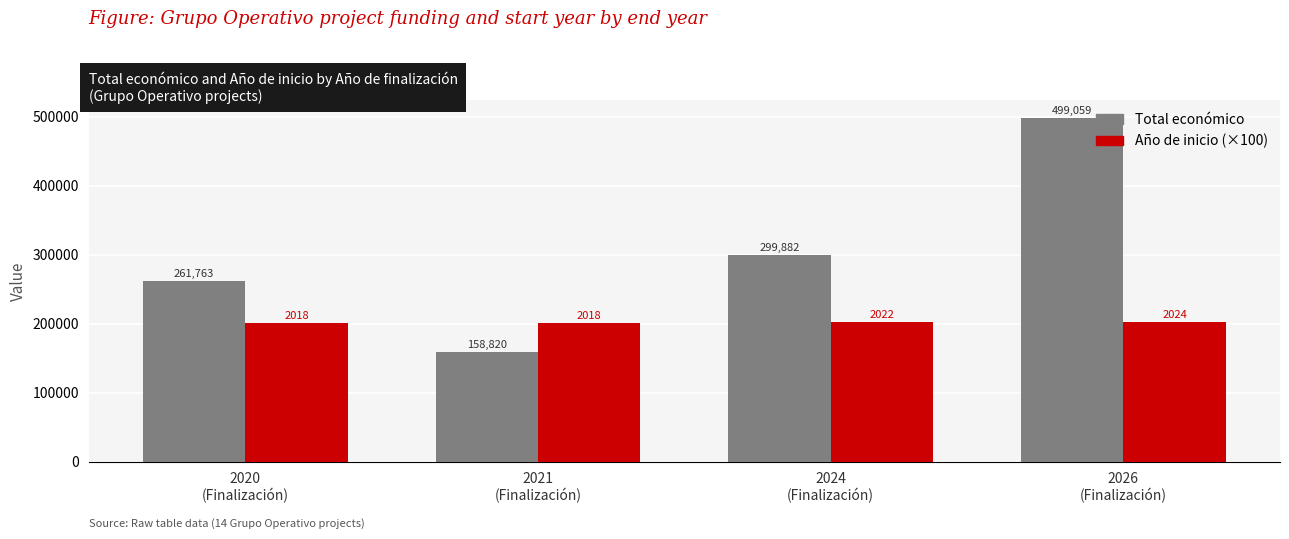

Reading left to right, list all the values displayed in this chart.

Total económico: 261763	158820	299882	499059
Año de inicio (×100): 201800	201800	202200	202400